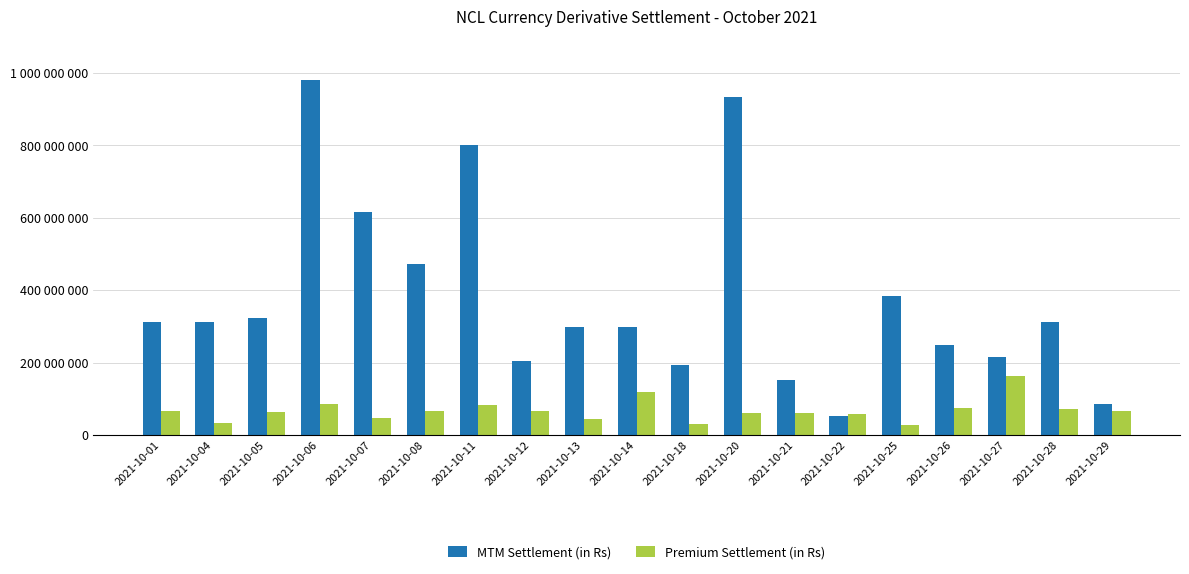

Which series has the largest range (max minus min)?

MTM Settlement (in Rs)